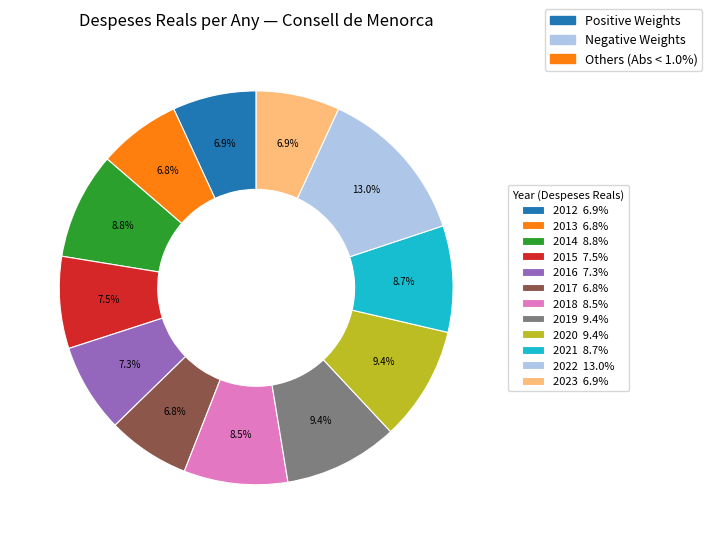

Is there a majority slice in this chart?

No